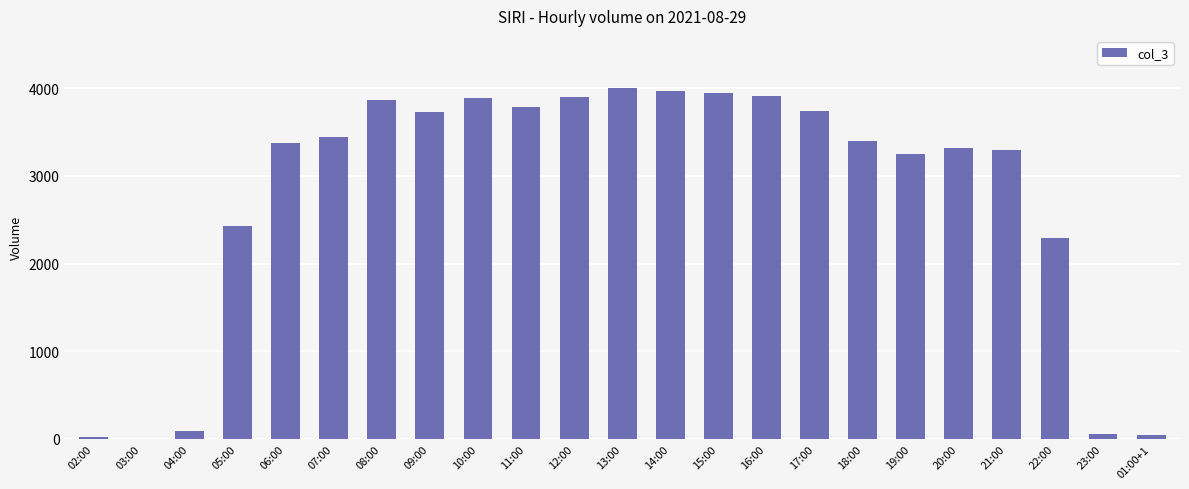

True or false: the data shows 1 at 03:00.

True